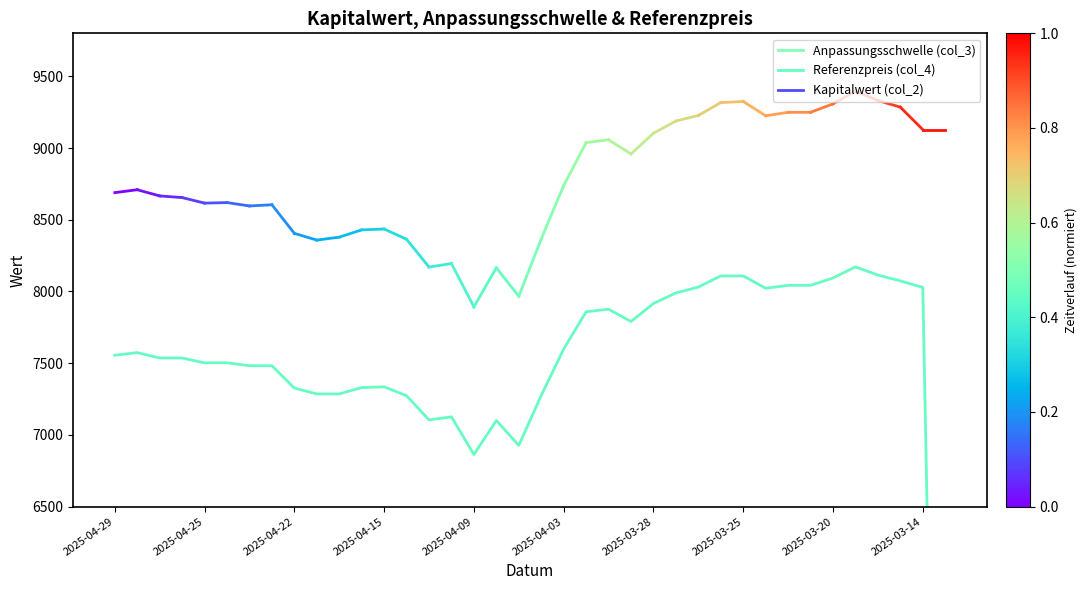

What position from the right is 37?

1